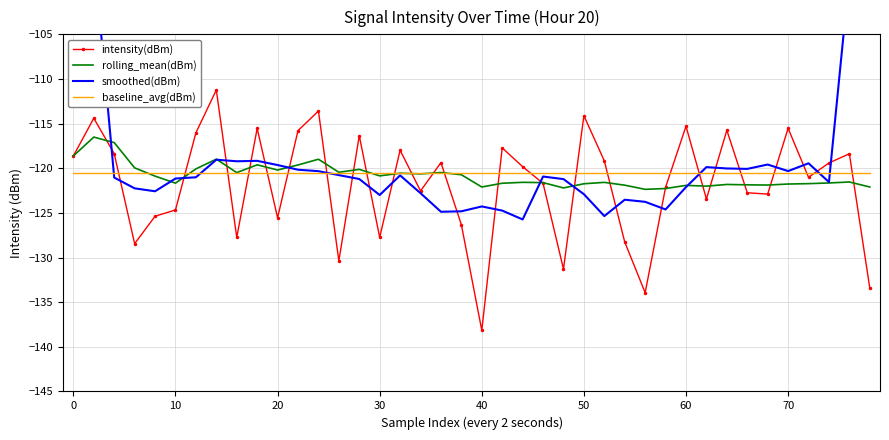

Reading left to right, transcribe all the data shown in this chart.

intensity(dBm): -118.6	-114.4	-118.4	-128.4	-125.4	-124.7	-116.0	-111.2	-127.8	-115.5	-125.5	-115.8	-113.6	-130.4	-116.3	-127.7	-118.0	-122.5	-119.4	-126.3	-138.2	-117.7	-119.8	-121.7	-131.3	-114.1	-119.2	-128.3	-133.9	-122.1	-115.3	-123.4	-115.7	-122.7	-122.9	-115.5	-121.0	-119.4	-118.4	-133.4
rolling_mean(dBm): -118.6	-116.5	-117.1	-120.0	-120.9	-121.7	-120.1	-119.0	-120.5	-119.6	-120.2	-119.6	-119.0	-120.4	-120.1	-120.9	-120.6	-120.6	-120.5	-120.7	-122.1	-121.7	-121.6	-121.6	-122.2	-121.7	-121.6	-121.9	-122.4	-122.3	-121.9	-122.0	-121.8	-121.9	-121.9	-121.8	-121.7	-121.6	-121.5	-122.1
smoothed(dBm): -70.3	-96.0	-121.0	-122.3	-122.6	-121.2	-121.0	-119.0	-119.2	-119.2	-119.6	-120.2	-120.3	-120.8	-121.2	-123.0	-120.8	-122.8	-124.9	-124.8	-124.3	-124.7	-125.7	-120.9	-121.2	-122.9	-125.4	-123.5	-123.8	-124.6	-122.1	-119.9	-120.0	-120.1	-119.6	-120.3	-119.4	-121.5	-98.4	-74.2
baseline_avg(dBm): -120.5	-120.5	-120.5	-120.5	-120.5	-120.5	-120.5	-120.5	-120.5	-120.5	-120.5	-120.5	-120.5	-120.5	-120.5	-120.5	-120.5	-120.5	-120.5	-120.5	-120.5	-120.5	-120.5	-120.5	-120.5	-120.5	-120.5	-120.5	-120.5	-120.5	-120.5	-120.5	-120.5	-120.5	-120.5	-120.5	-120.5	-120.5	-120.5	-120.5